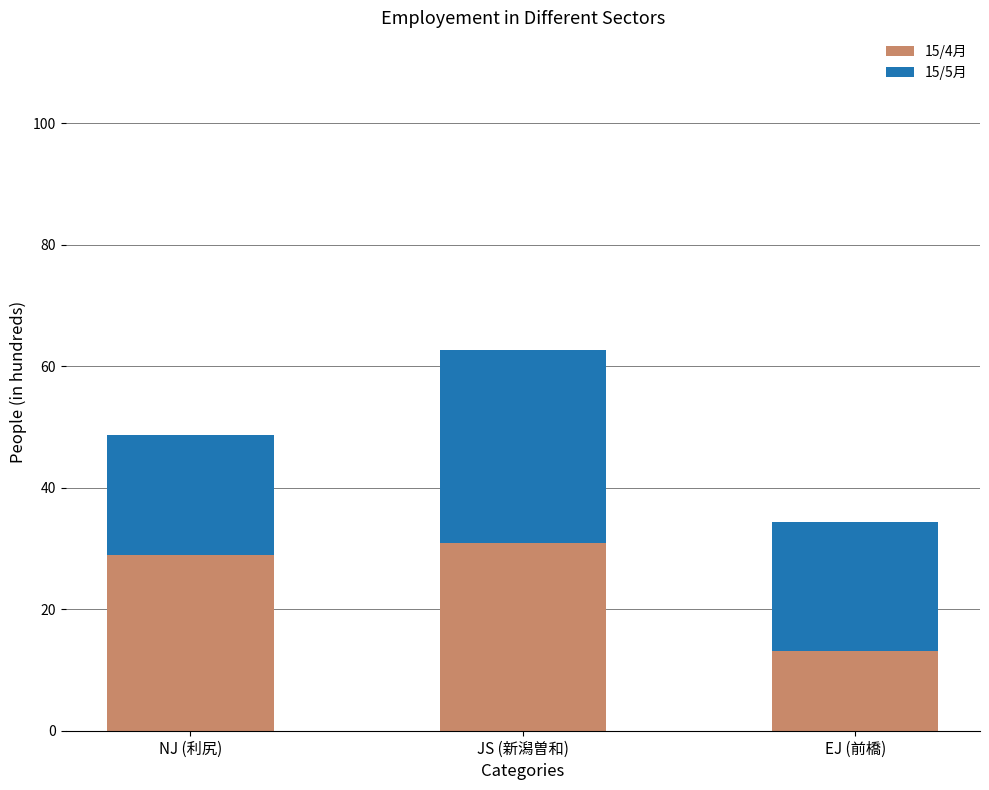

What is the difference between the maximum and minimum values in the 15/4月 series?

17.9